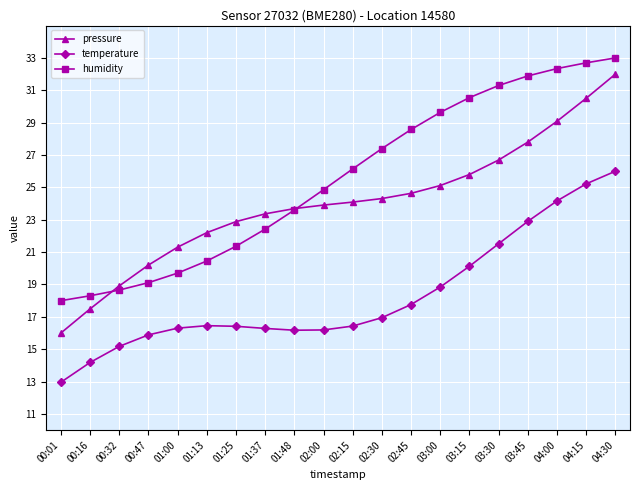

How many lines are shown in the chart?

3